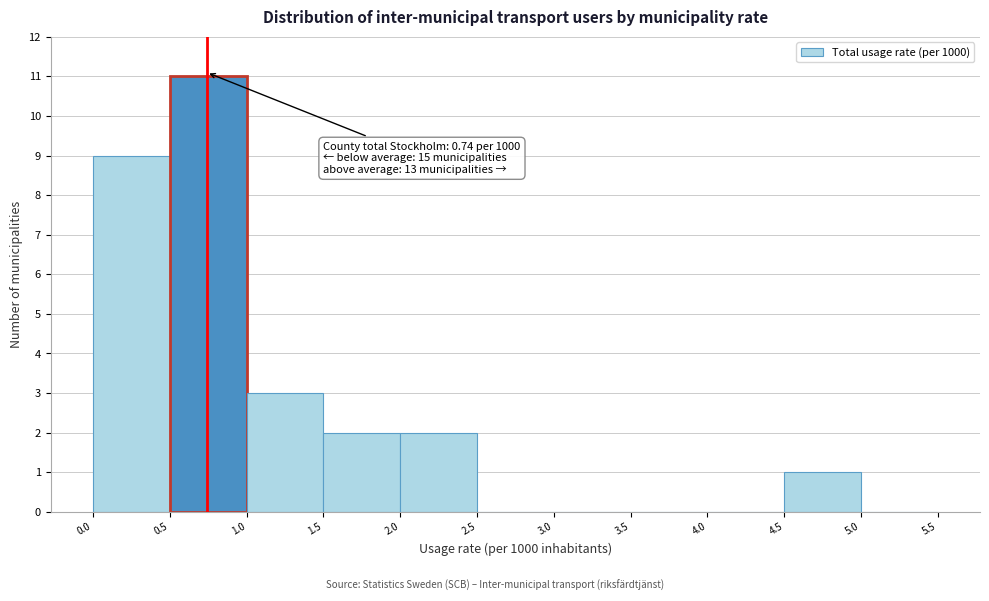

Which range on the x-axis has the tallest bar?

0.5 to 1.0